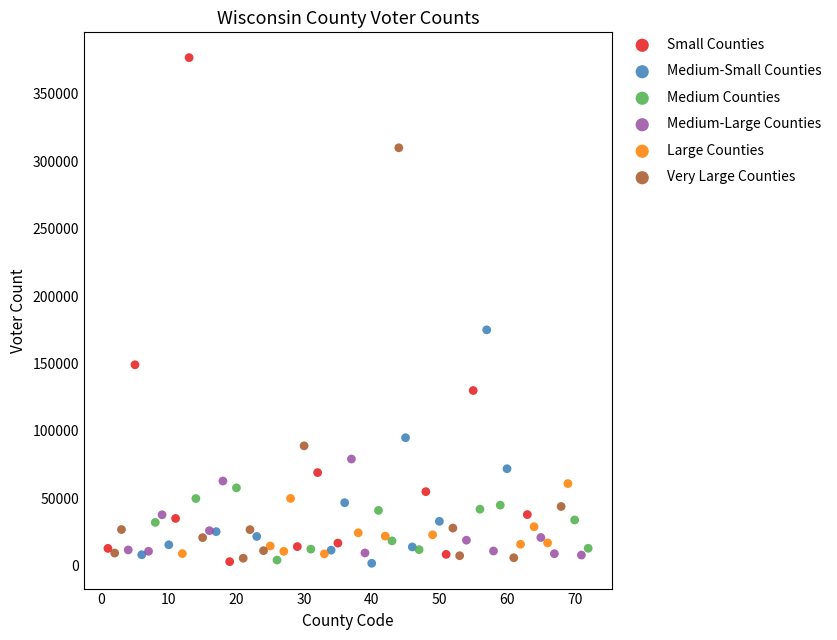

Which series reaches the maximum Y coordinate?

Small Counties